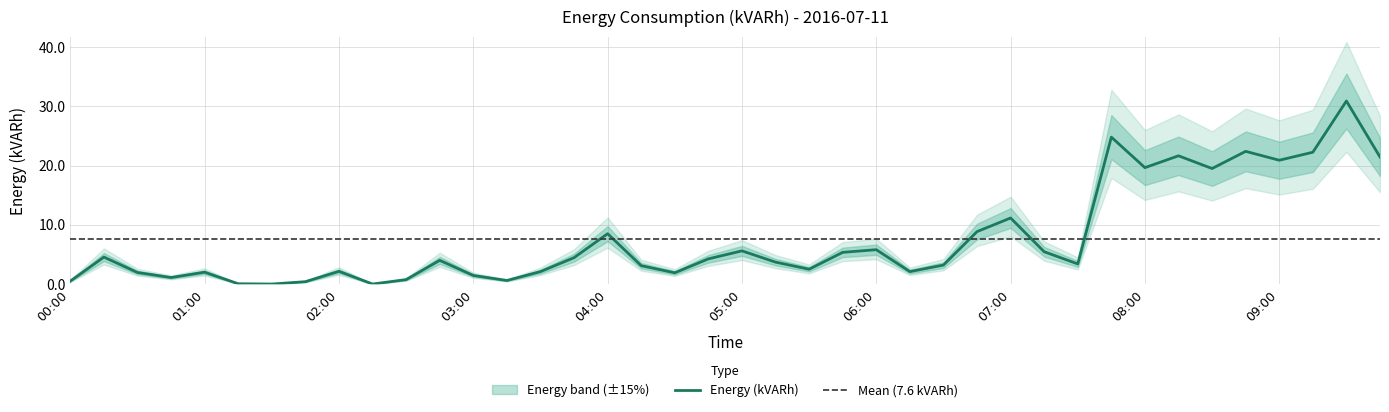

The chart shows a value of 6.8 at 09:30. True or false?

False